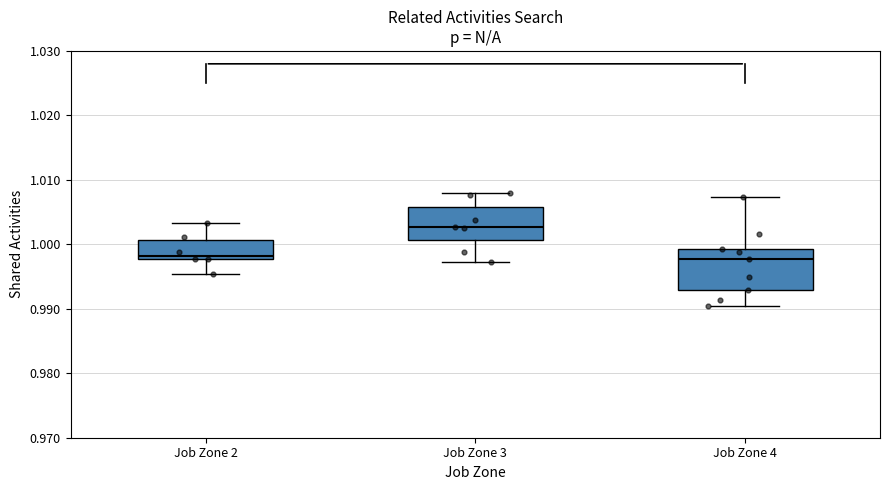

Reading left to right, transcribe this box plot: for each box, give where its median line is, the range the box spans, and where its two whiskers end, as read against the y-axis. The values are not printed on the chart, so give them approximately, as read against the axis.

Job Zone 2: median 0.998 (just above the box's lower edge), box 0.998 to 1.001, whiskers 0.995 to 1.003
Job Zone 3: median 1.003, box 1.001 to 1.006, whiskers 0.997 to 1.008
Job Zone 4: median 0.998, box 0.993 to 0.999, whiskers 0.990 to 1.007